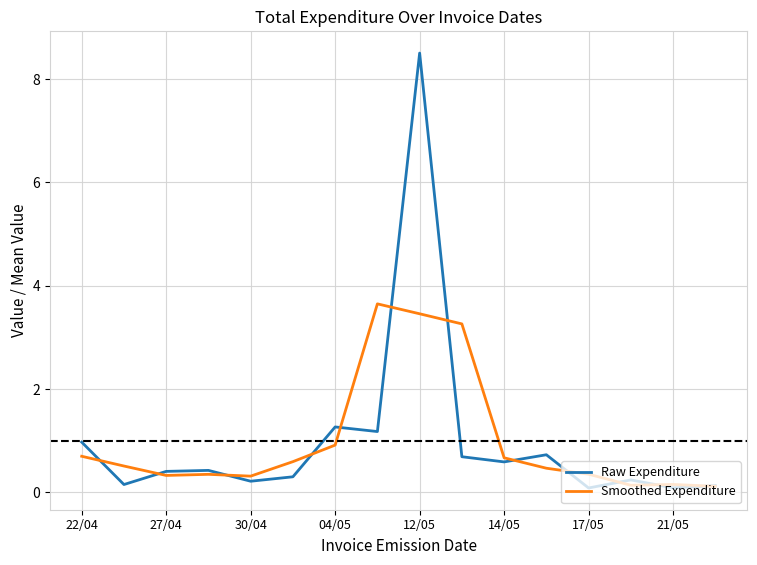

Rank the series by their maximum value, from highest to lowest.

Raw Expenditure, Smoothed Expenditure